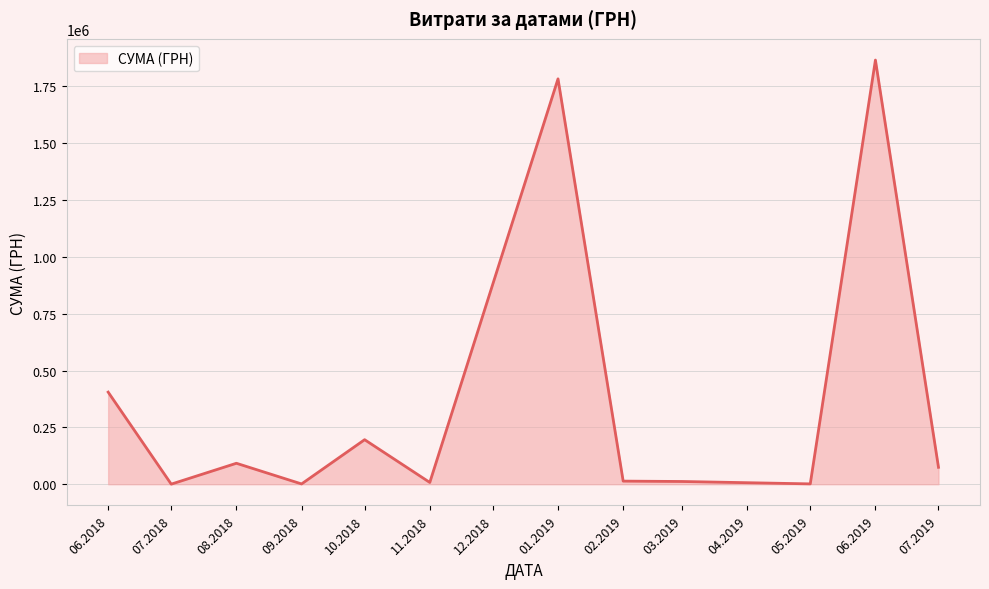

What is the greatest value displayed?

1866370.4